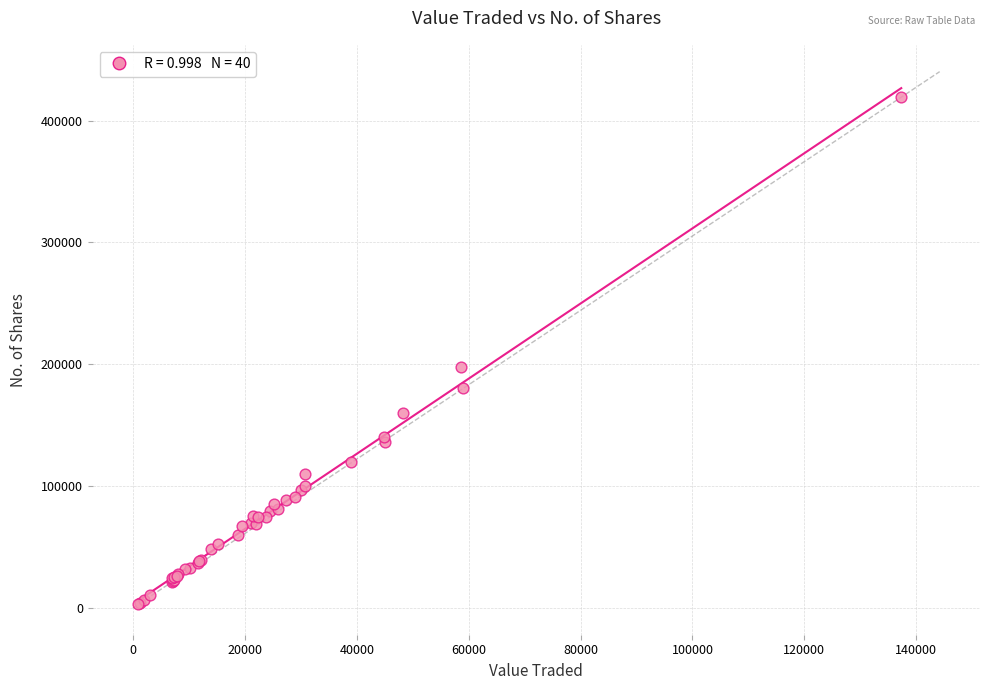

What Y value in the scatter plot is closest to 211057?

197592